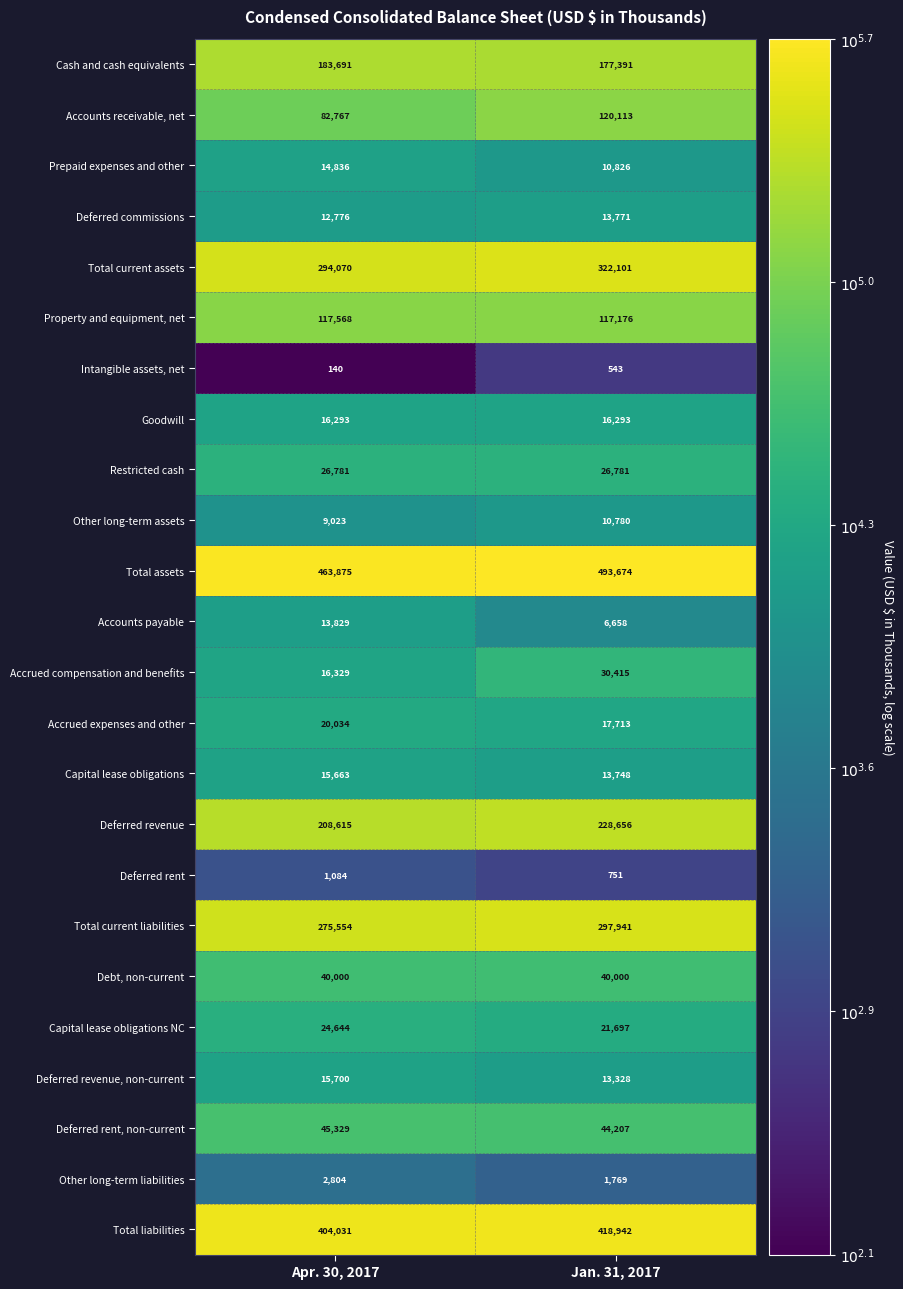

Which series has the largest range (max minus min)?

Accounts receivable, net